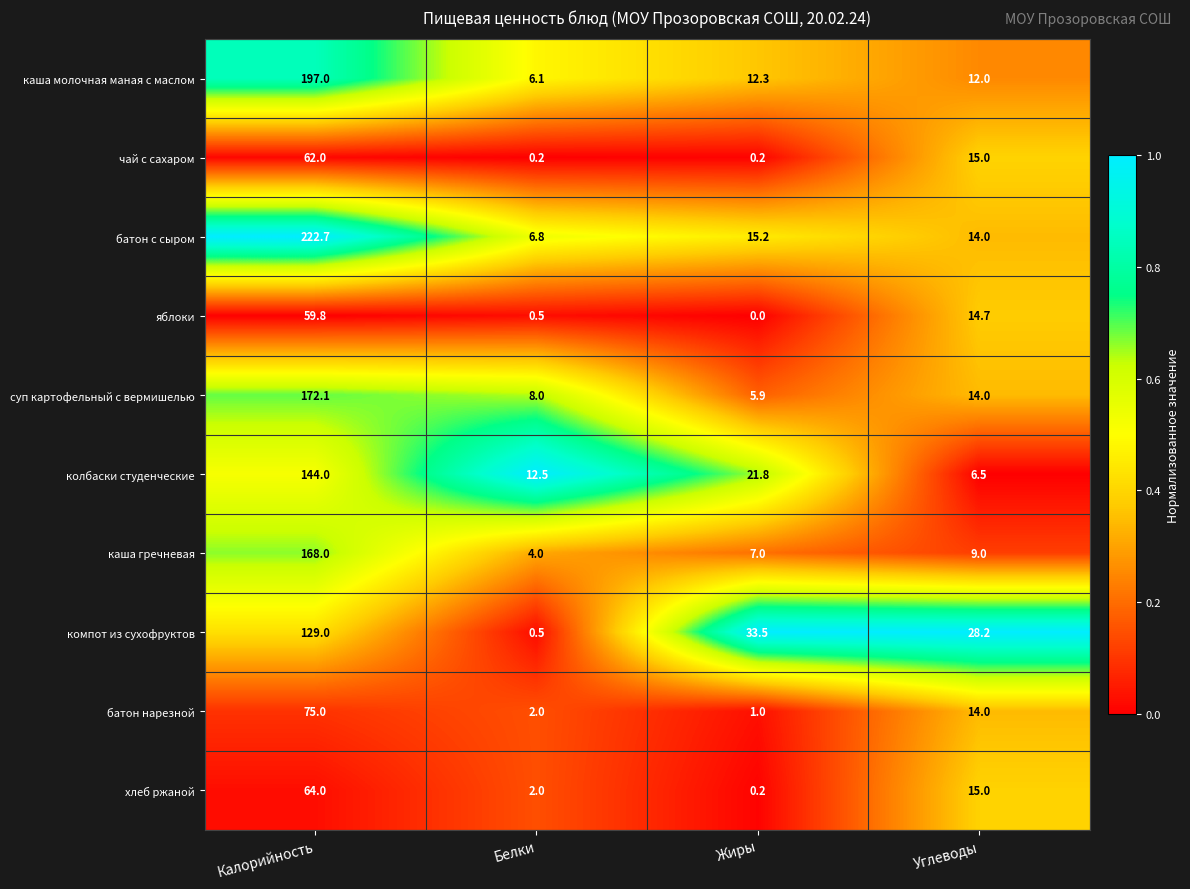

Rank the categories by каша молочная маная с маслом value from lowest to highest.

Белки, Углеводы, Жиры, Калорийность